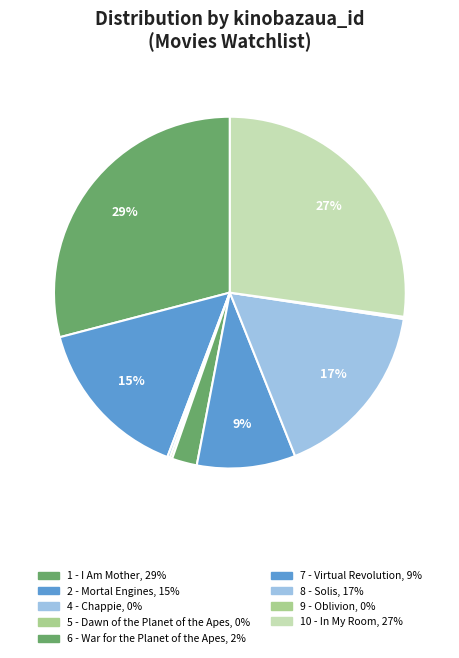

Combined, what portion of the pie is 5 - Dawn of the Planet of the Apes and 2 - Mortal Engines?

15.4%